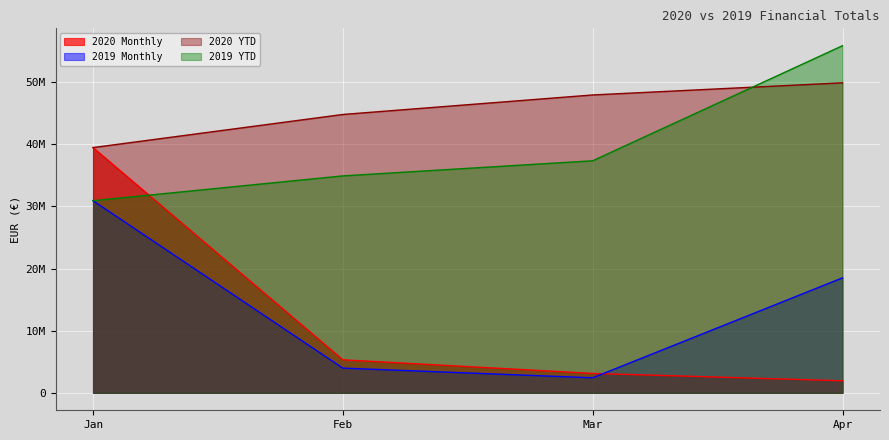

Between which two adjacent categories do 2020 Monthly and 2019 YTD first intersect?

Jan and Feb